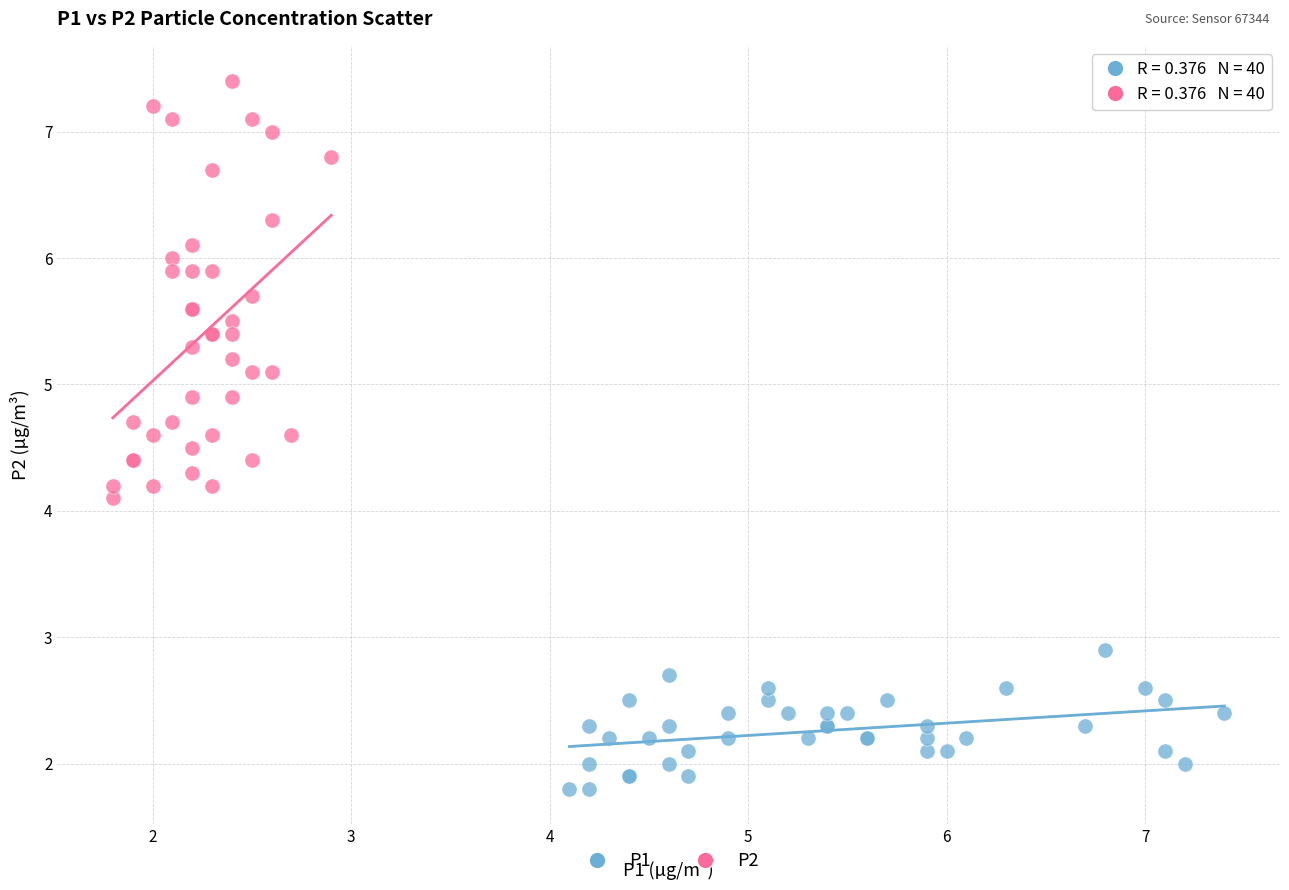

Which series has the largest Y range (max minus min)?

P2